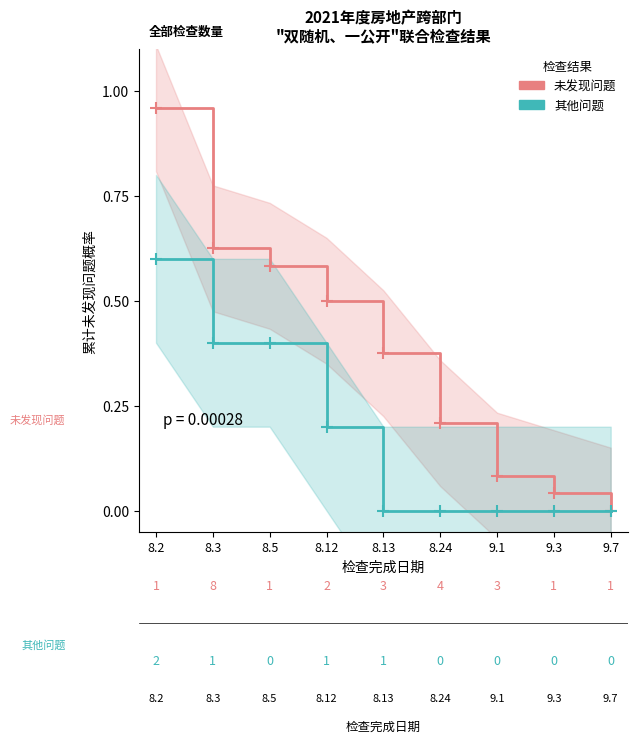

What is the sum of the 未发现问题 values at 9.7 and 8.24?

0.2